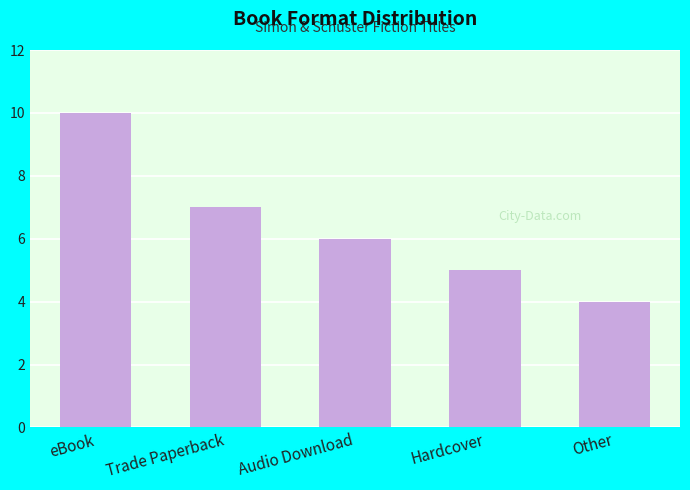

Approximately how many times larger is the value at eBook compared to Audio Download?

1.7